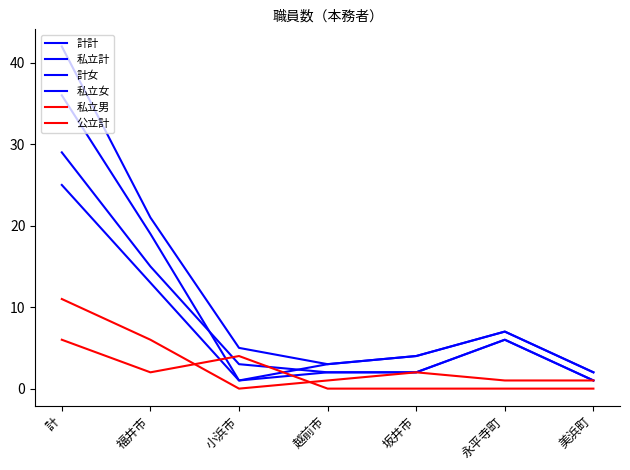

Does the chart have visible grid lines?

No